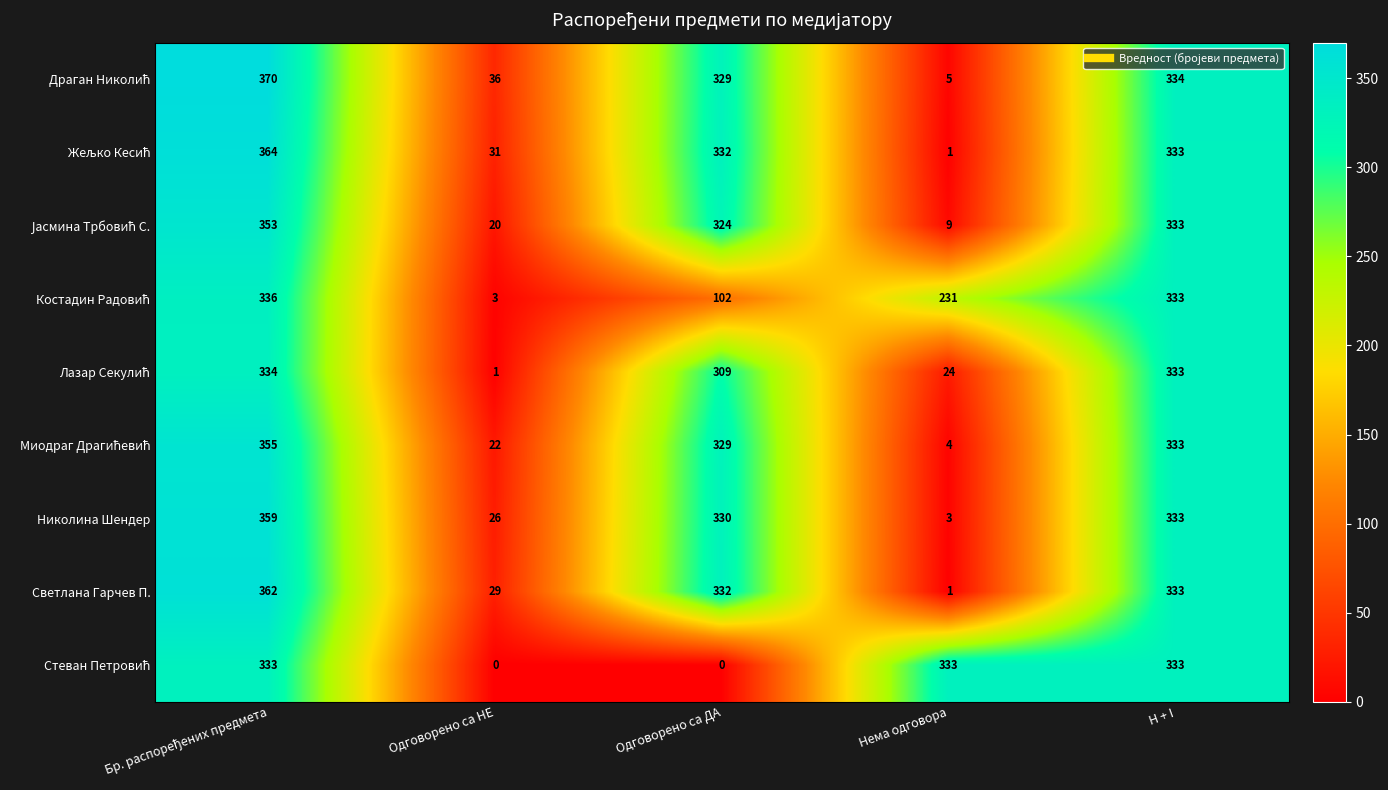

What is the difference between the maximum and second lowest values in the Николина Шендер series?

333